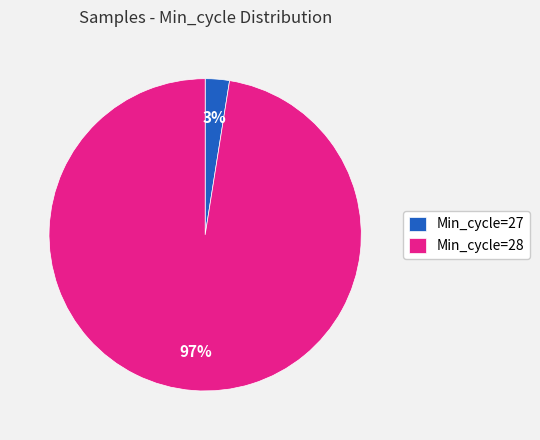

To the nearest percent, what is the combined percentage of Min_cycle=28 and Min_cycle=27?

100%